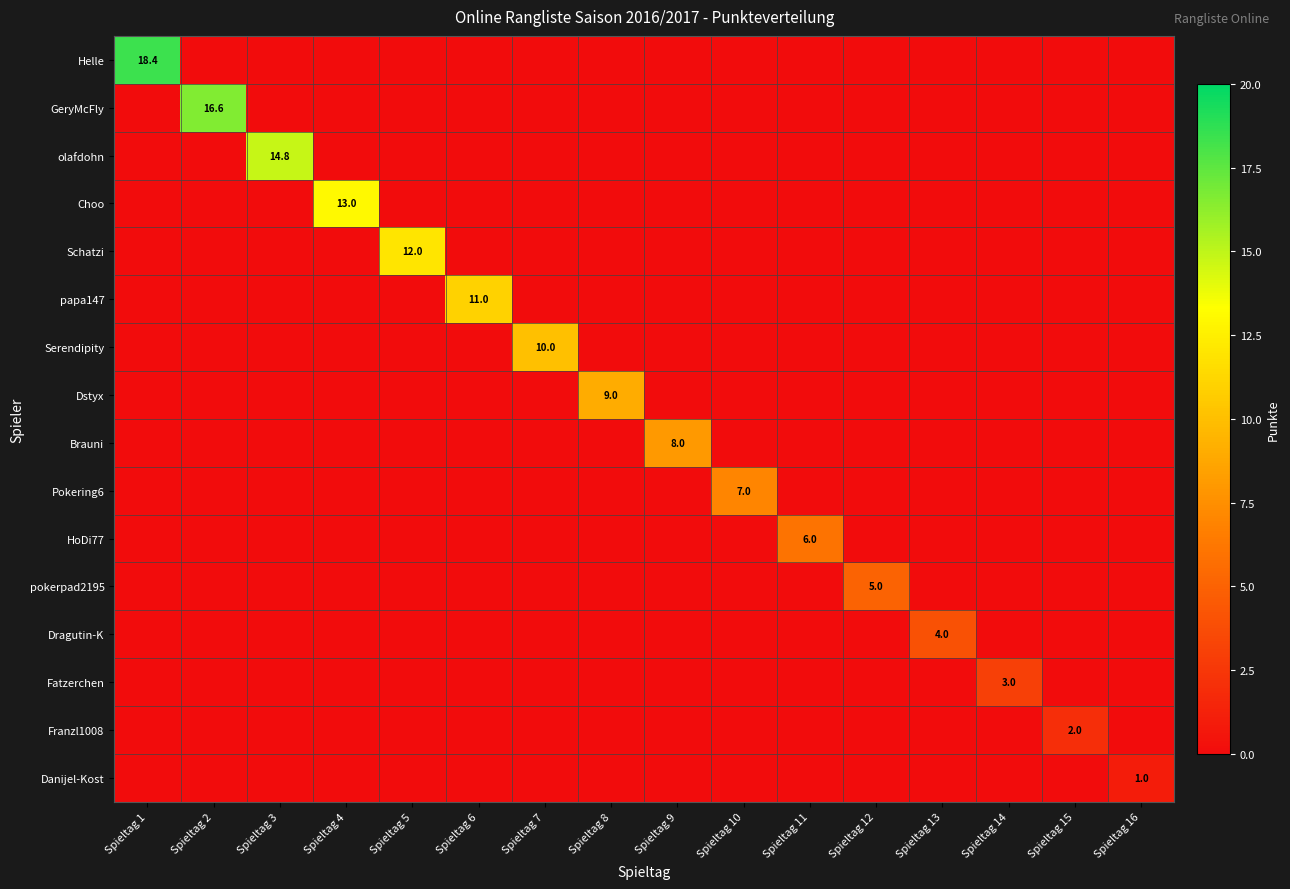

At Spieltag 1, list the series in order from smallest to largest.

GeryMcFly, olafdohn, Choo, Schatzi, papa147, Serendipity, Dstyx, Brauni, Pokering6, HoDi77, pokerpad2195, Dragutin-K, Fatzerchen, Franzl1008, Danijel-Kost, Helle